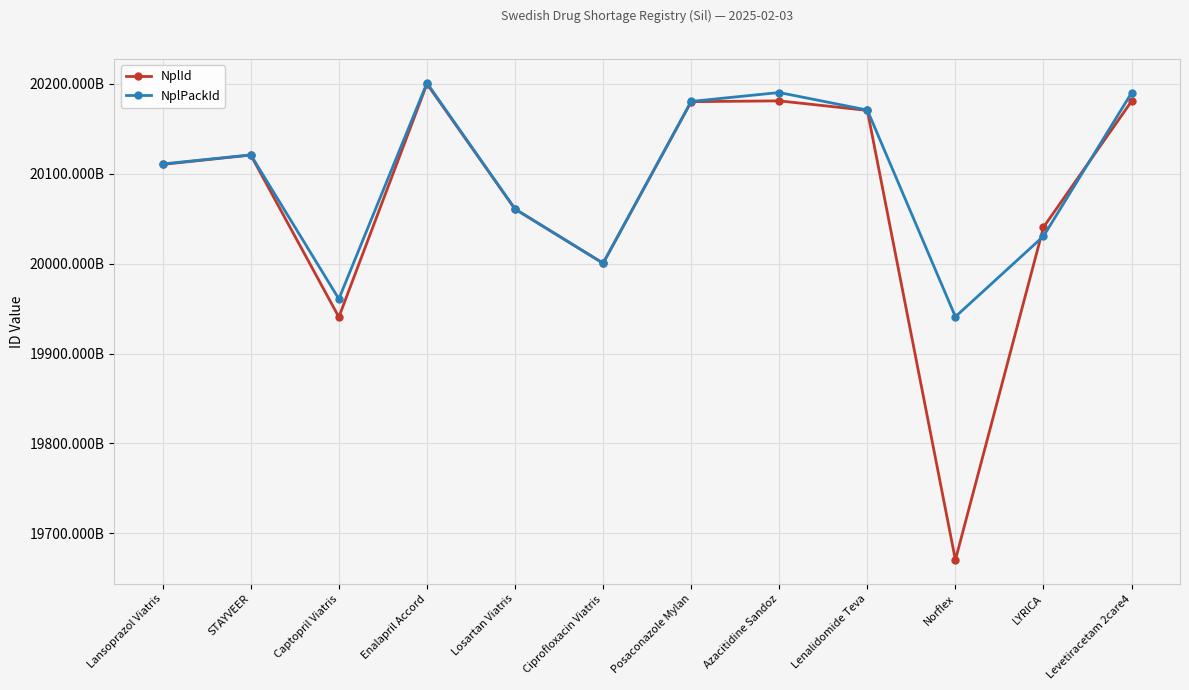

Which series has the largest total across all categories?

NplPackId